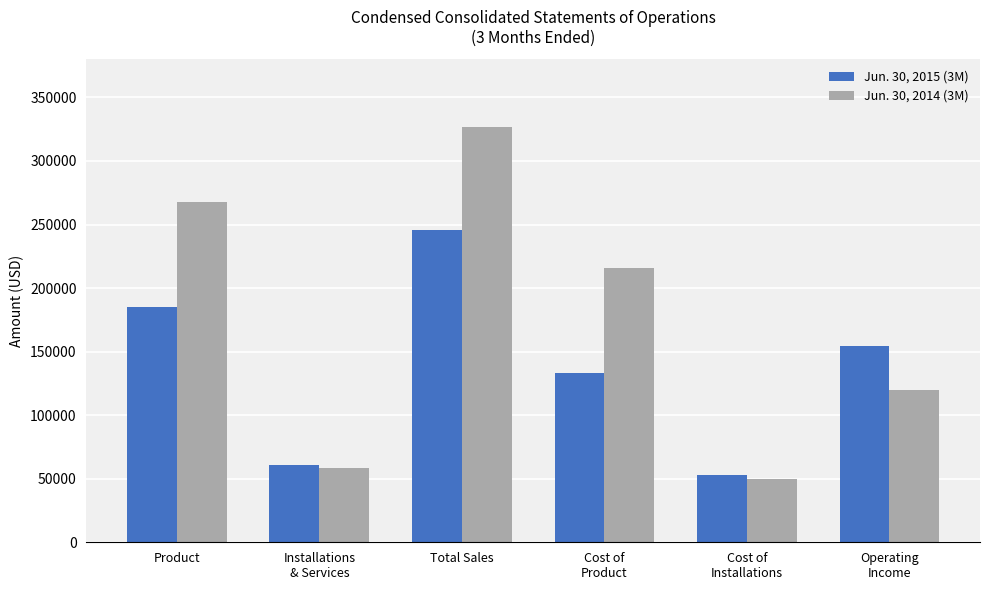

Between Total Sales and Cost of
Product, which series saw the biggest shift?

Jun. 30, 2015 (3M)